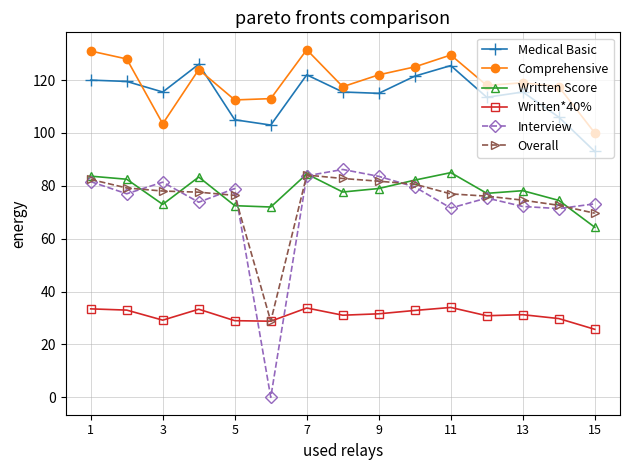

Which series has the largest total across all categories?

Comprehensive